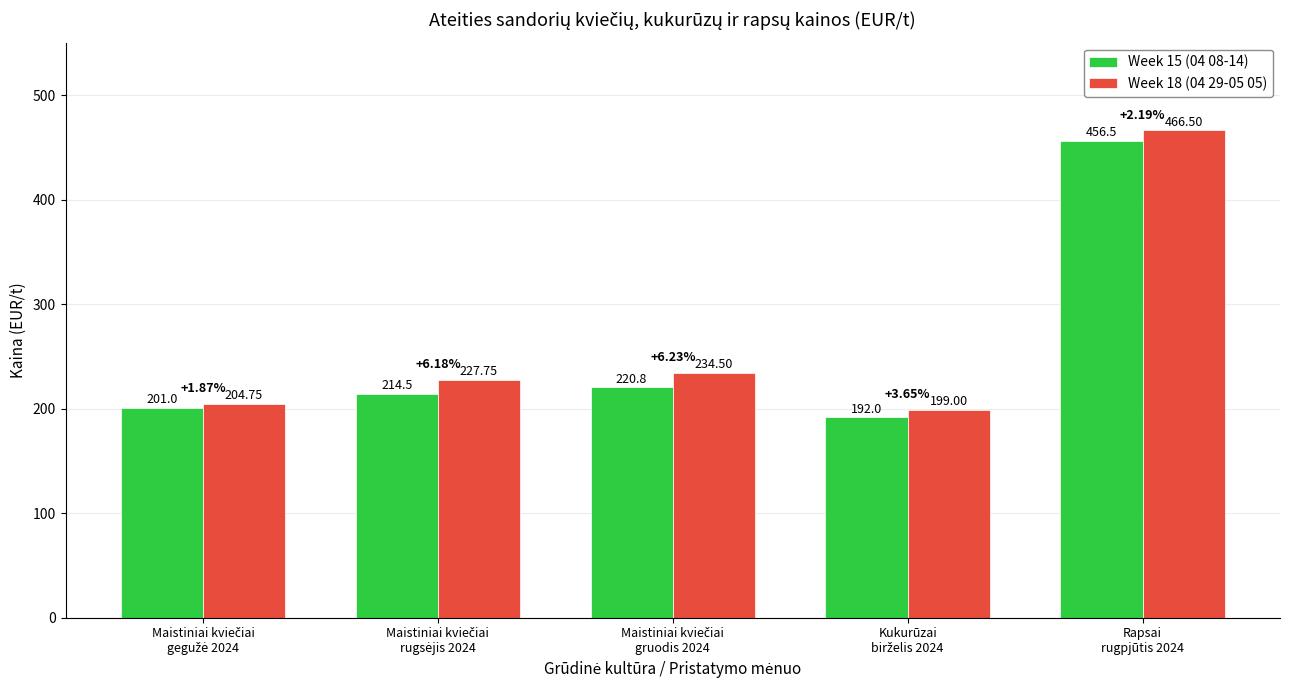

Rank the series by their maximum value, from lowest to highest.

Week 15 (04 08-14), Week 18 (04 29-05 05)